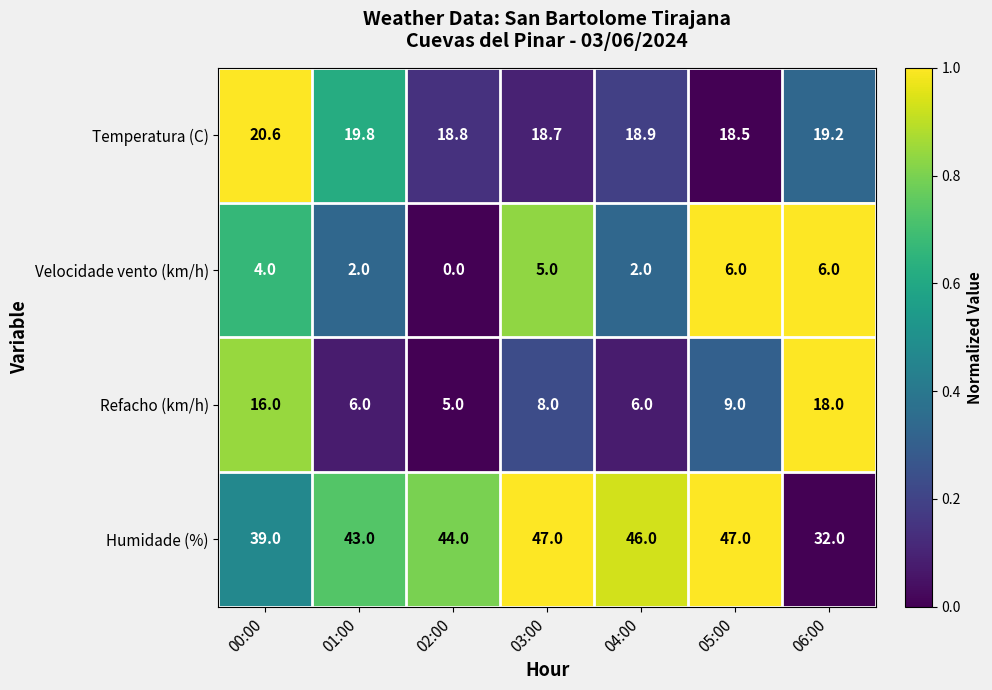

Which series changed the most between 05:00 and 06:00?

Humidade (%)